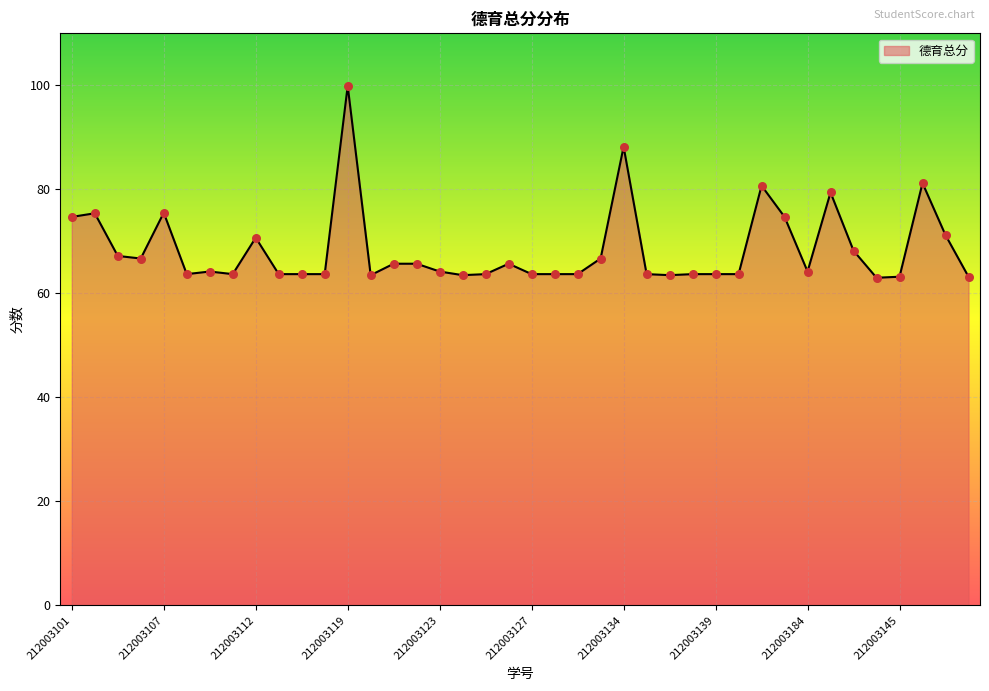

What is the greatest value displayed?

99.9